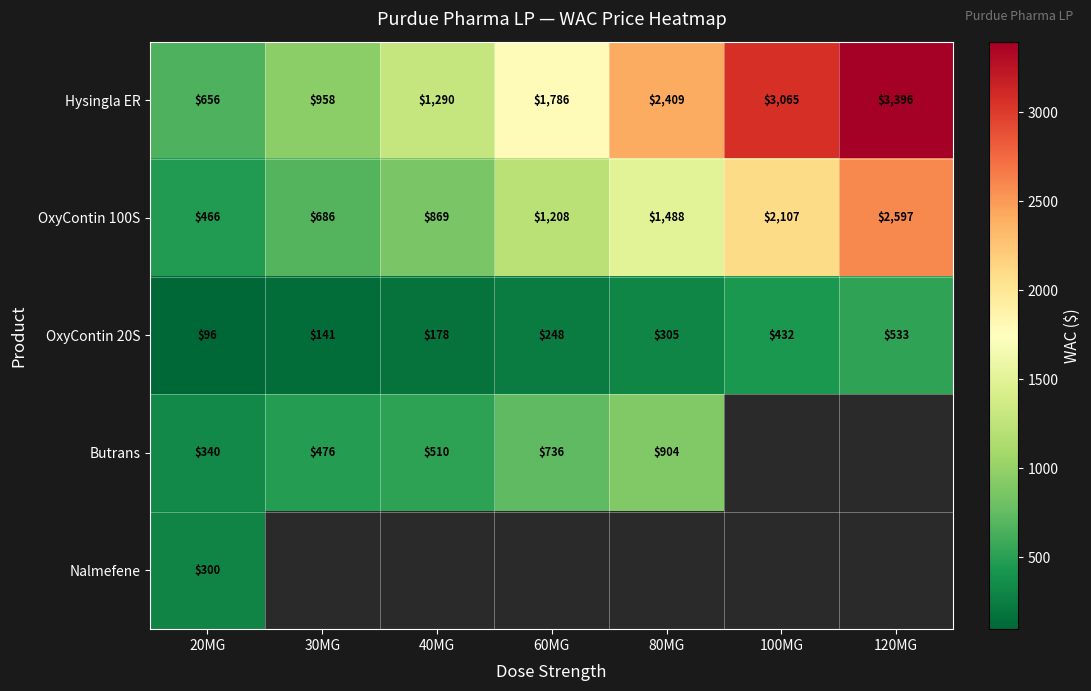

How many values in the OxyContin 100S series are below 1208?

3